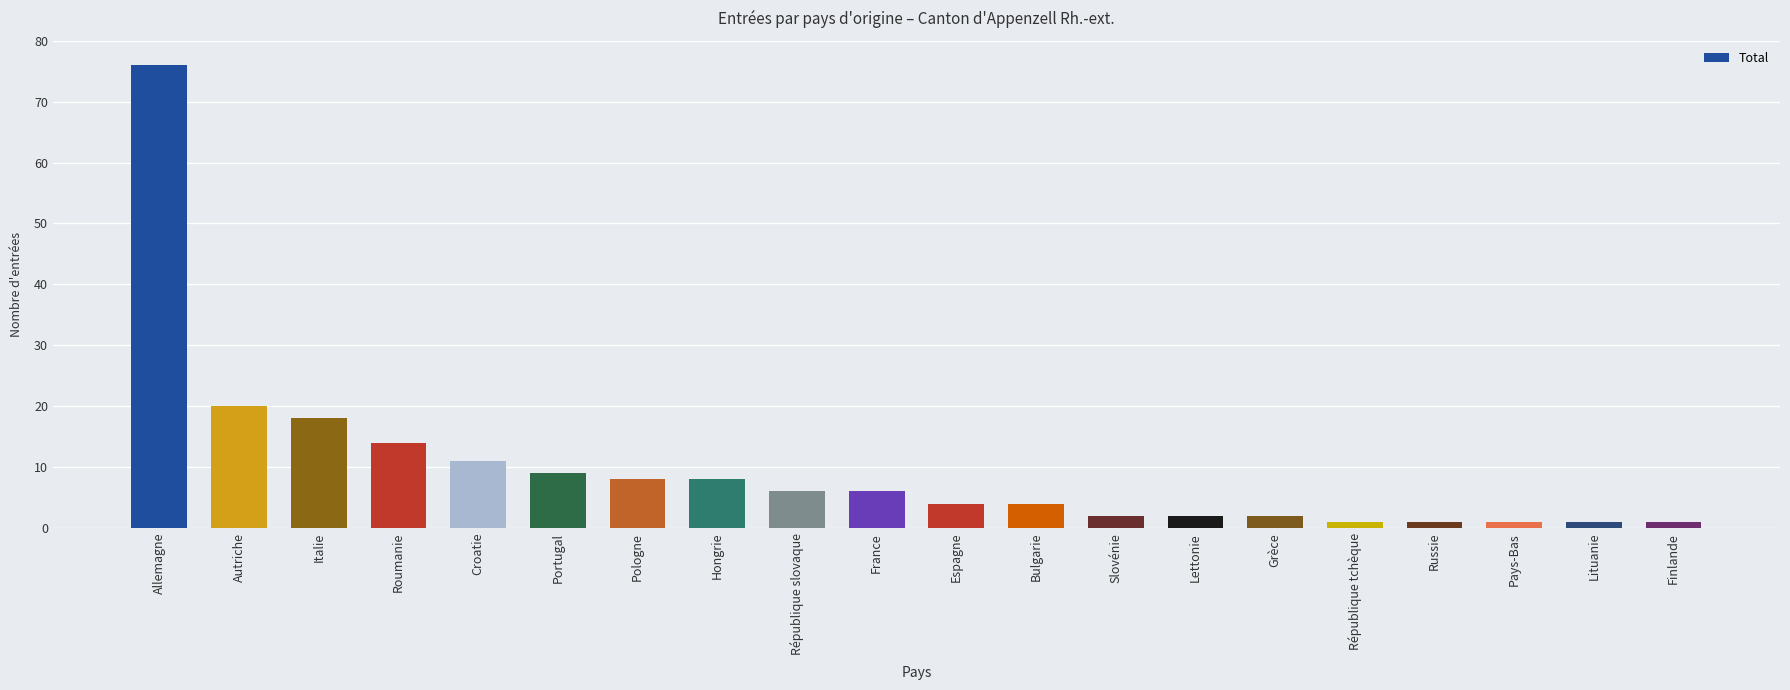

What is the greatest value displayed?

76